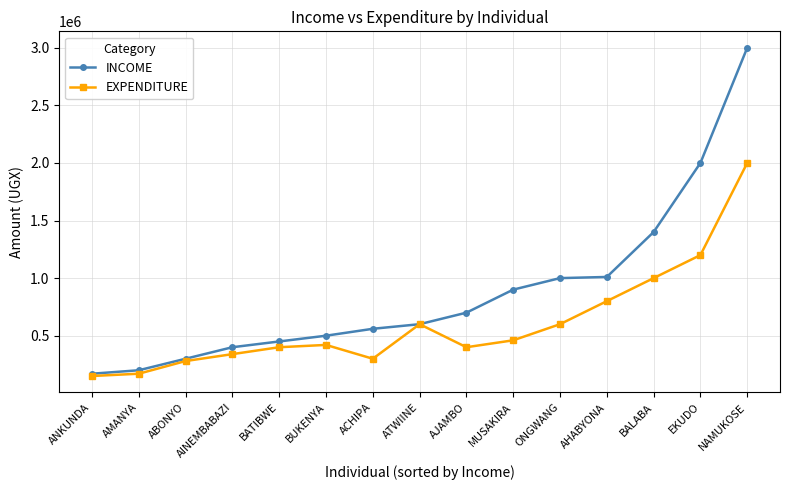

The value of EXPENDITURE at ACHIPA is 128274. True or false?

False